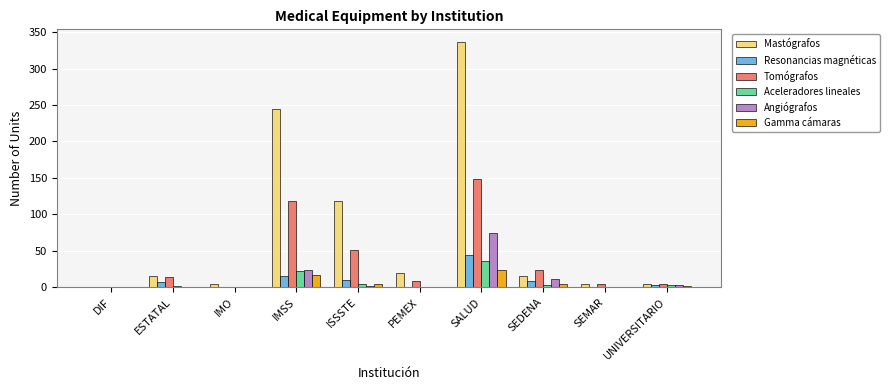

What is the sum of all Resonancias magnéticas values?

89